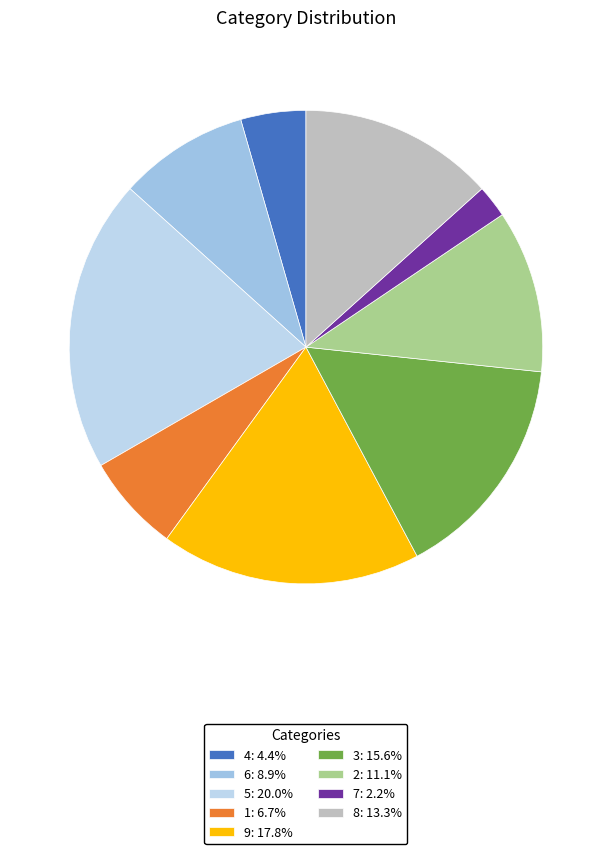

The 4 slice represents 19% of the pie. True or false?

False